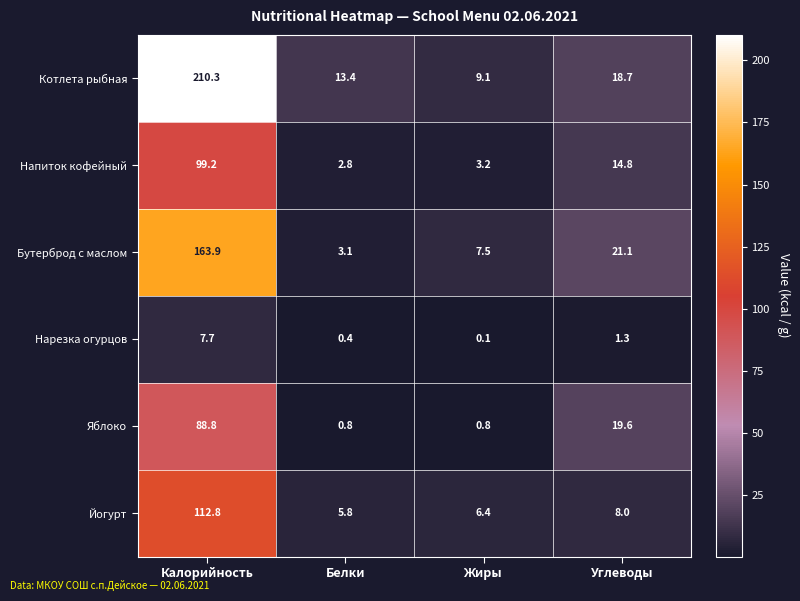

Which series changed the most between Калорийность and Белки?

Котлета рыбная